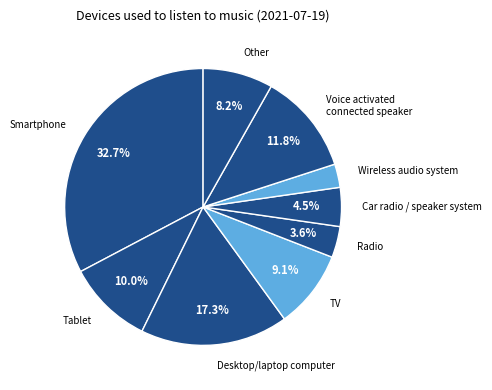

To the nearest percent, what is the difference between the largest and smallest slice percentages?

30%